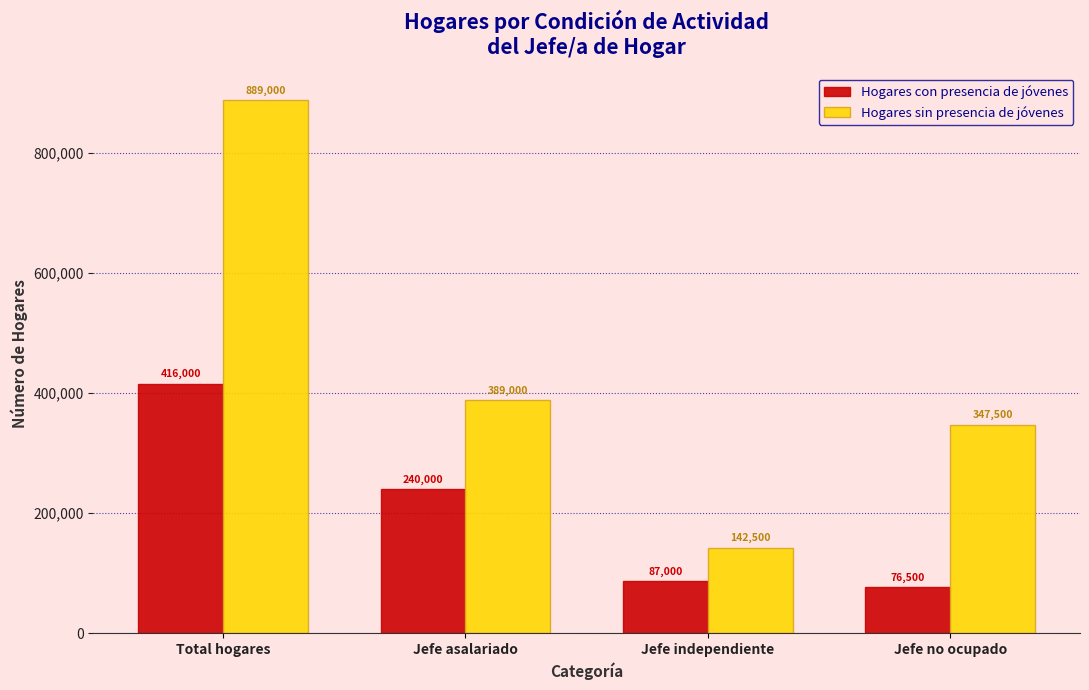

Reading left to right, extract all data points from this chart.

Hogares con presencia de jóvenes: Total hogares=416000	Jefe asalariado=240000	Jefe independiente=87000	Jefe no ocupado=76500
Hogares sin presencia de jóvenes: Total hogares=889000	Jefe asalariado=389000	Jefe independiente=142500	Jefe no ocupado=347500